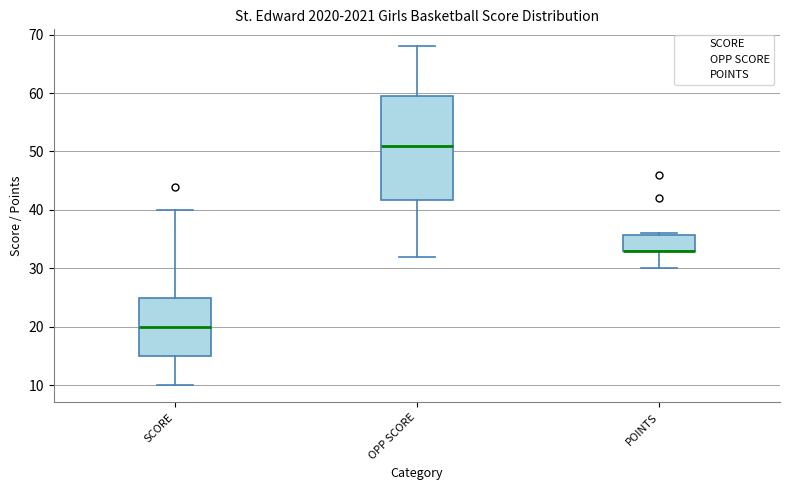

Reading left to right, transcribe this box plot: for each box, give where its median line is, the range the box spans, and where its two whiskers end, as read against the y-axis. The values are not printed on the chart, so give them approximately, as read against the axis.

SCORE: median 20, box 15 to 25, whiskers 10 to 40
OPP SCORE: median 51, box 42 to 60, whiskers 32 to 68
POINTS: median 33 (drawn on the box's lower edge), box 33 to 36, whiskers 30 to 36